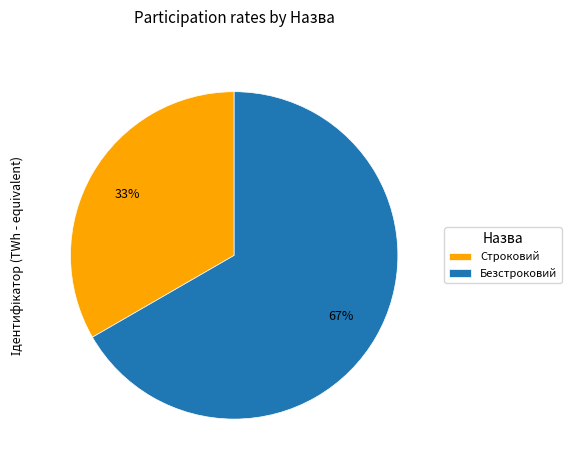

To the nearest percent, what is the combined percentage of Строковий and Безстроковий?

100%